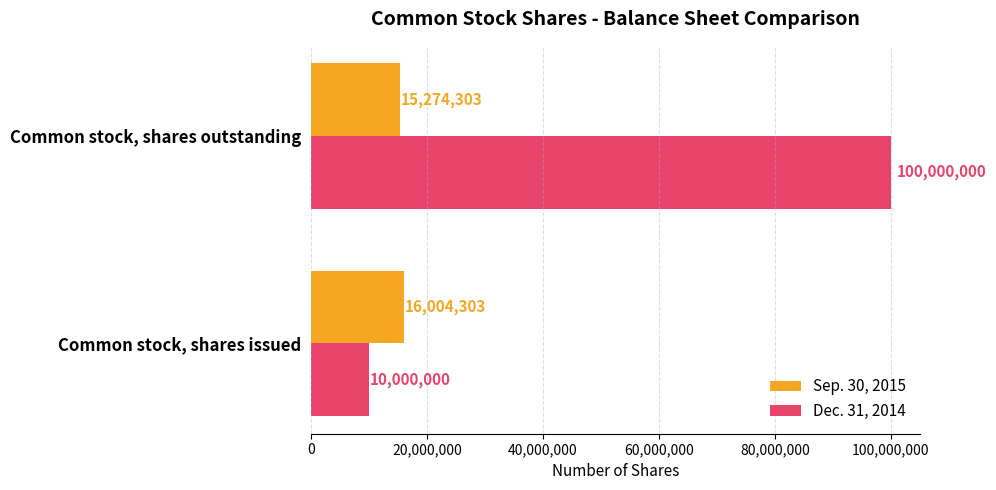

Is it true that Dec. 31, 2014 equals 100000000 at Common stock, shares outstanding?

True